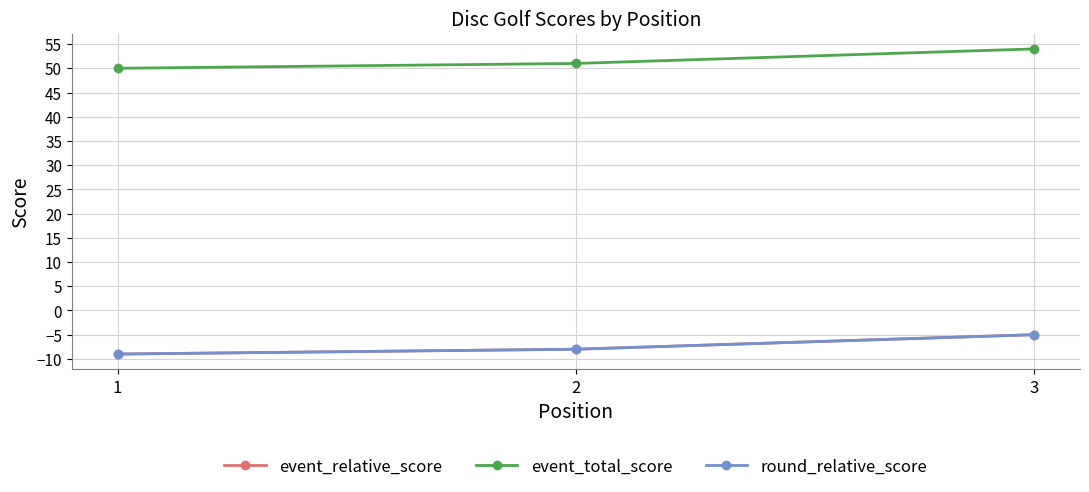

Does the chart have visible grid lines?

Yes